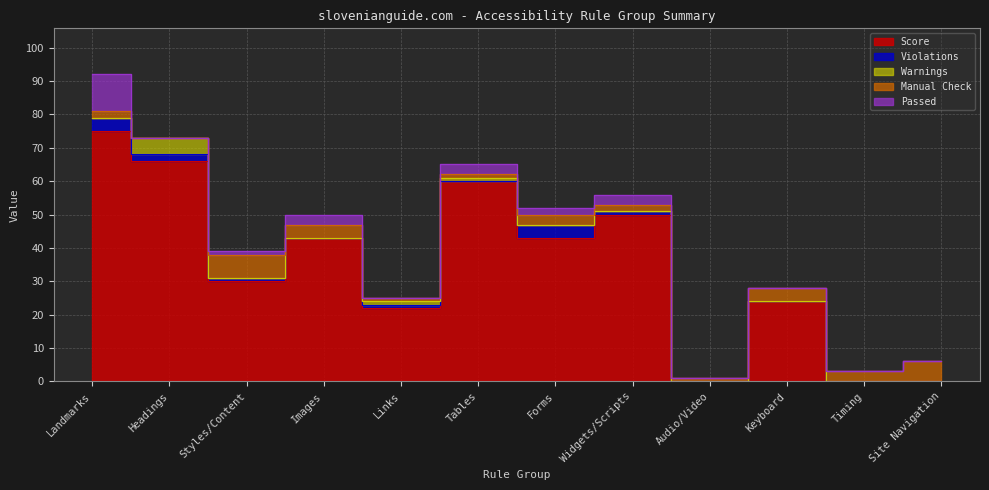

How many lines are shown in the chart?

5